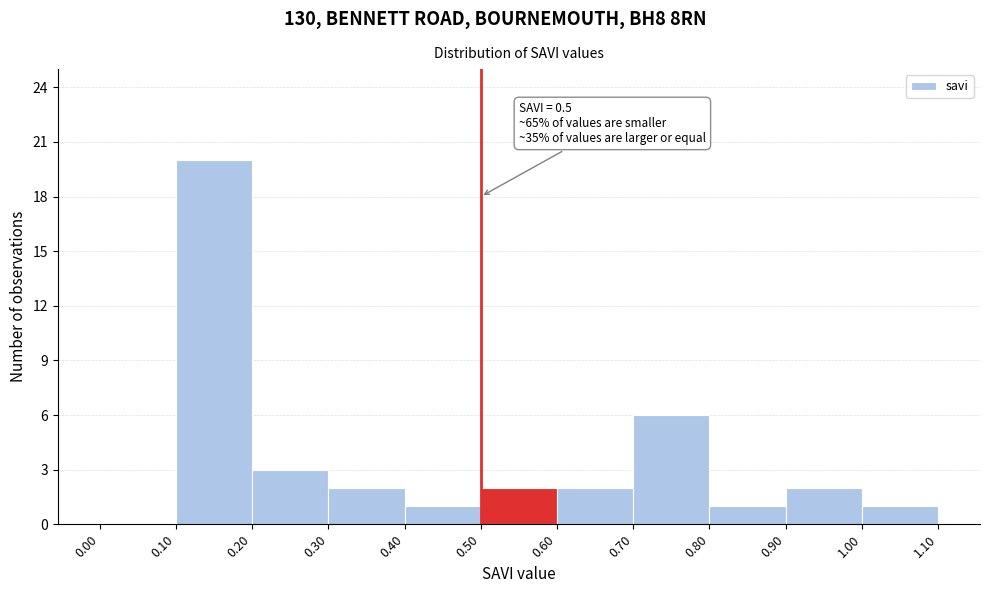

Which range on the x-axis has the tallest bar?

0.10 to 0.20